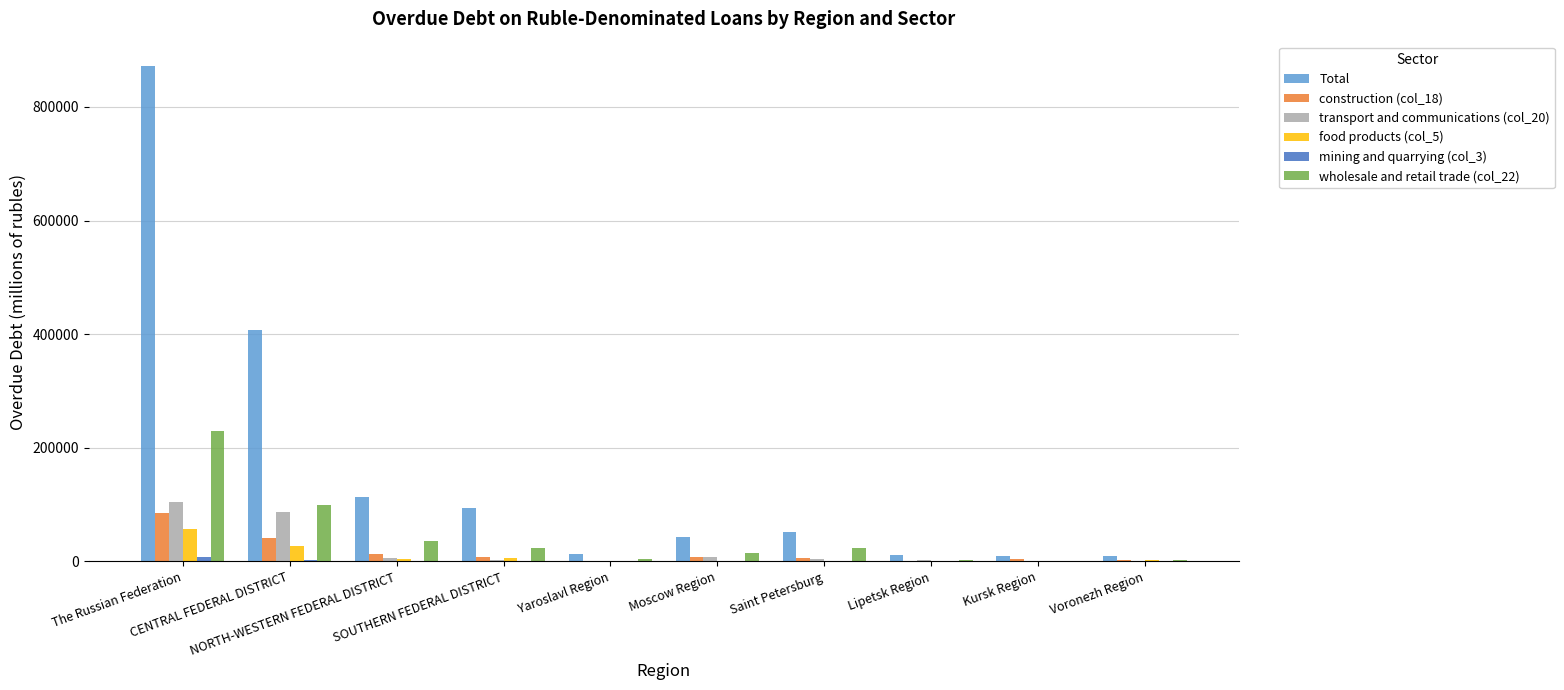

Which series has the largest total across all categories?

Total